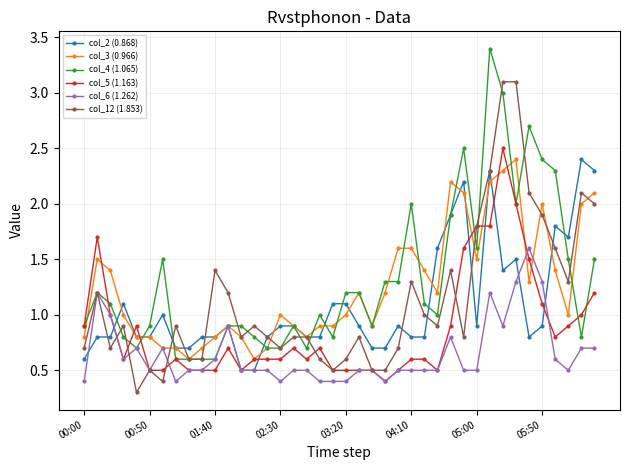

True or false: col_5 (1.163) has more than 0 interior local peaks.

True